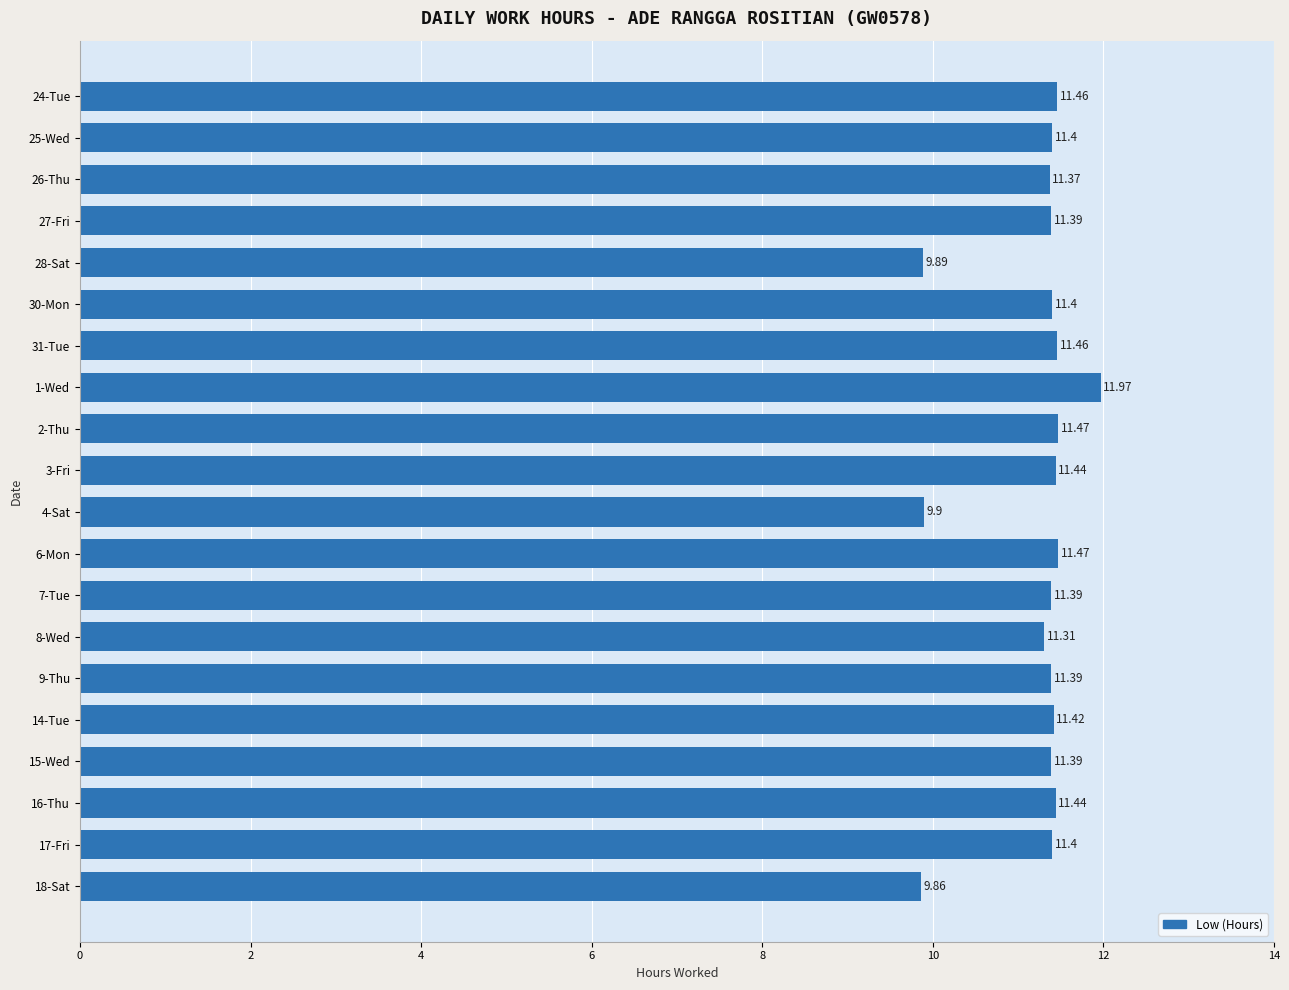

Between 31-Tue and 7-Tue, which is larger?

31-Tue